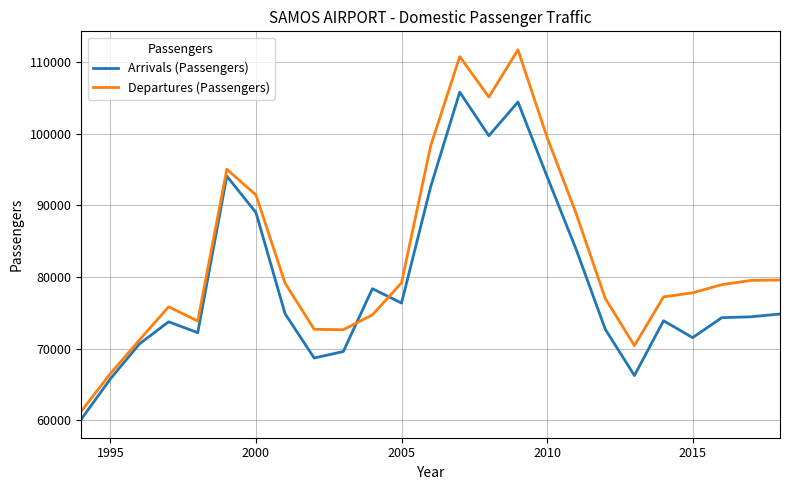

What is the highest value of the Arrivals (Passengers) series?

105823